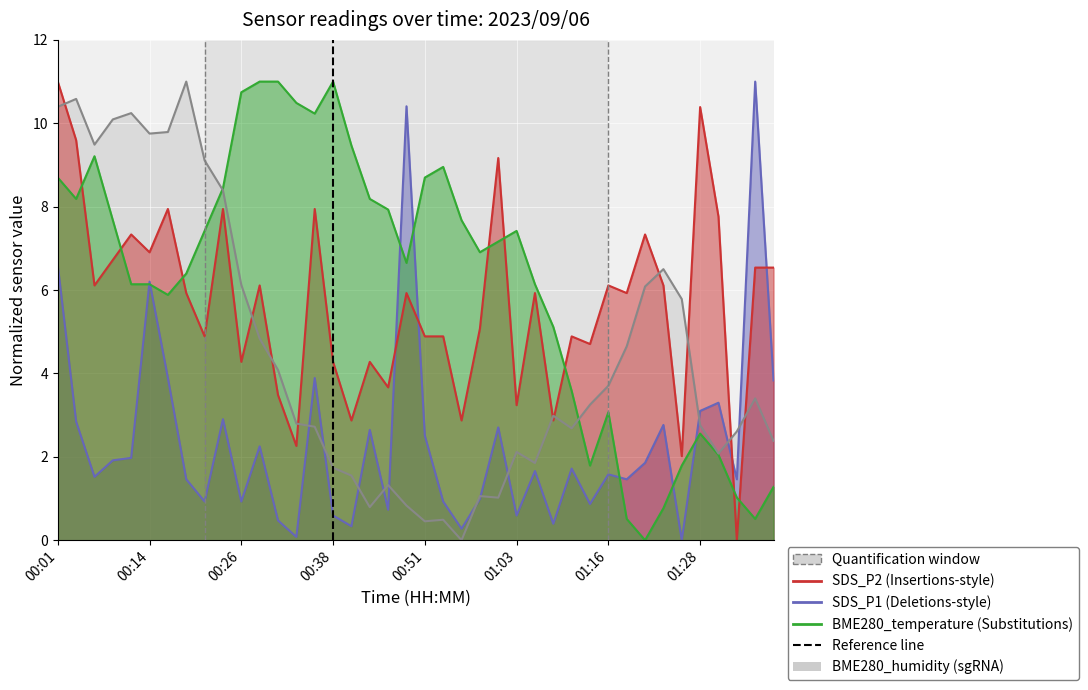

True or false: BME280_temperature has more than 1 points higher than both neighbors.

True